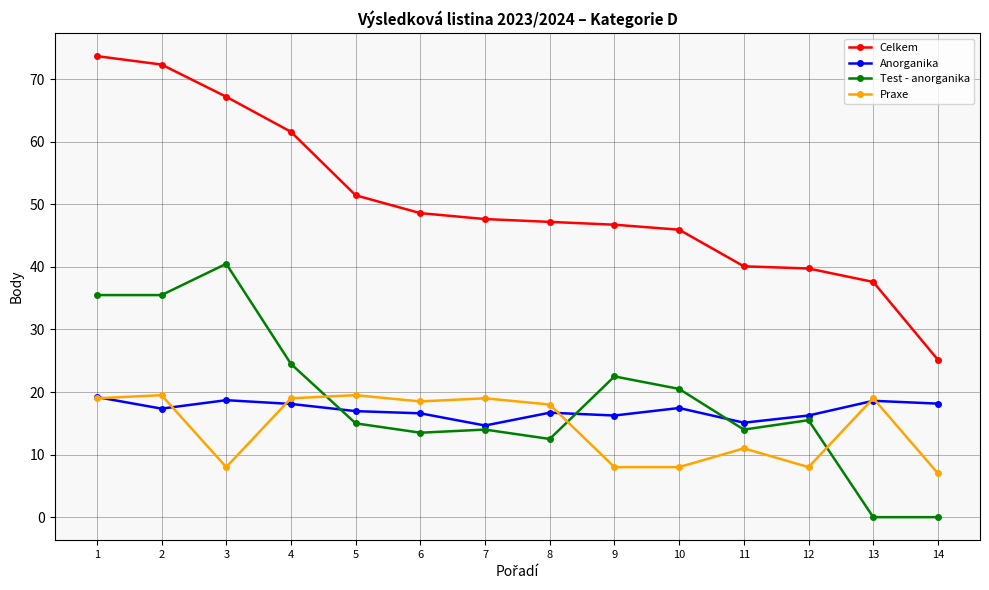

Is it true that Celkem equals 61.6 at 4?

True